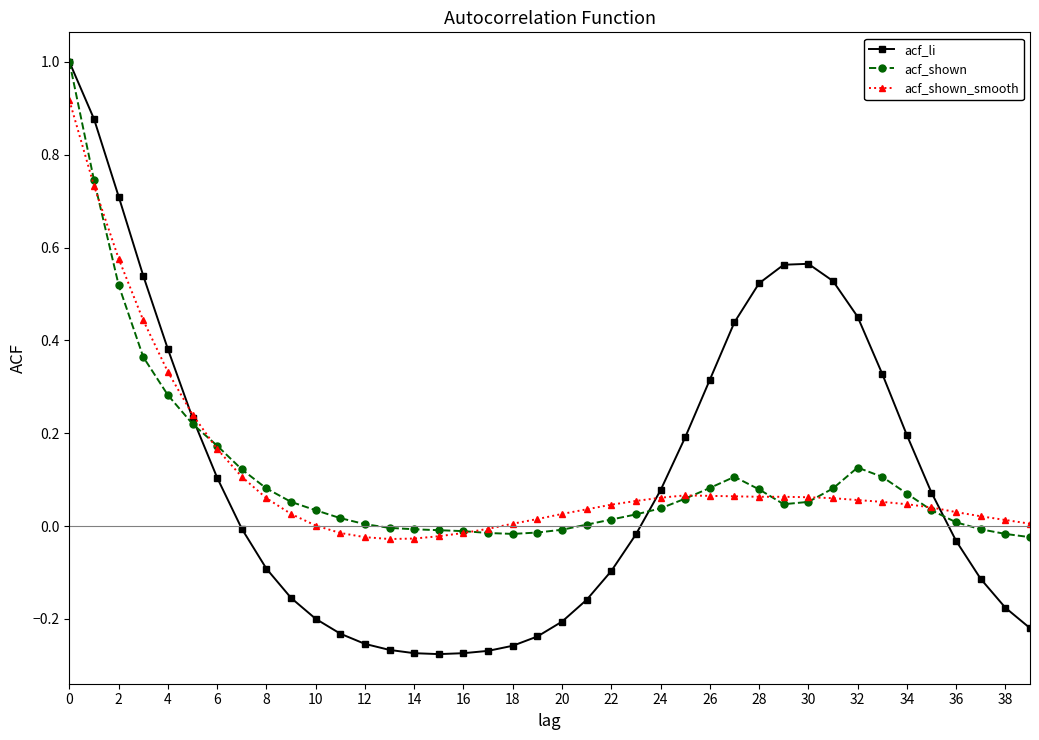

How many values in the acf_li series exceed 0?

19